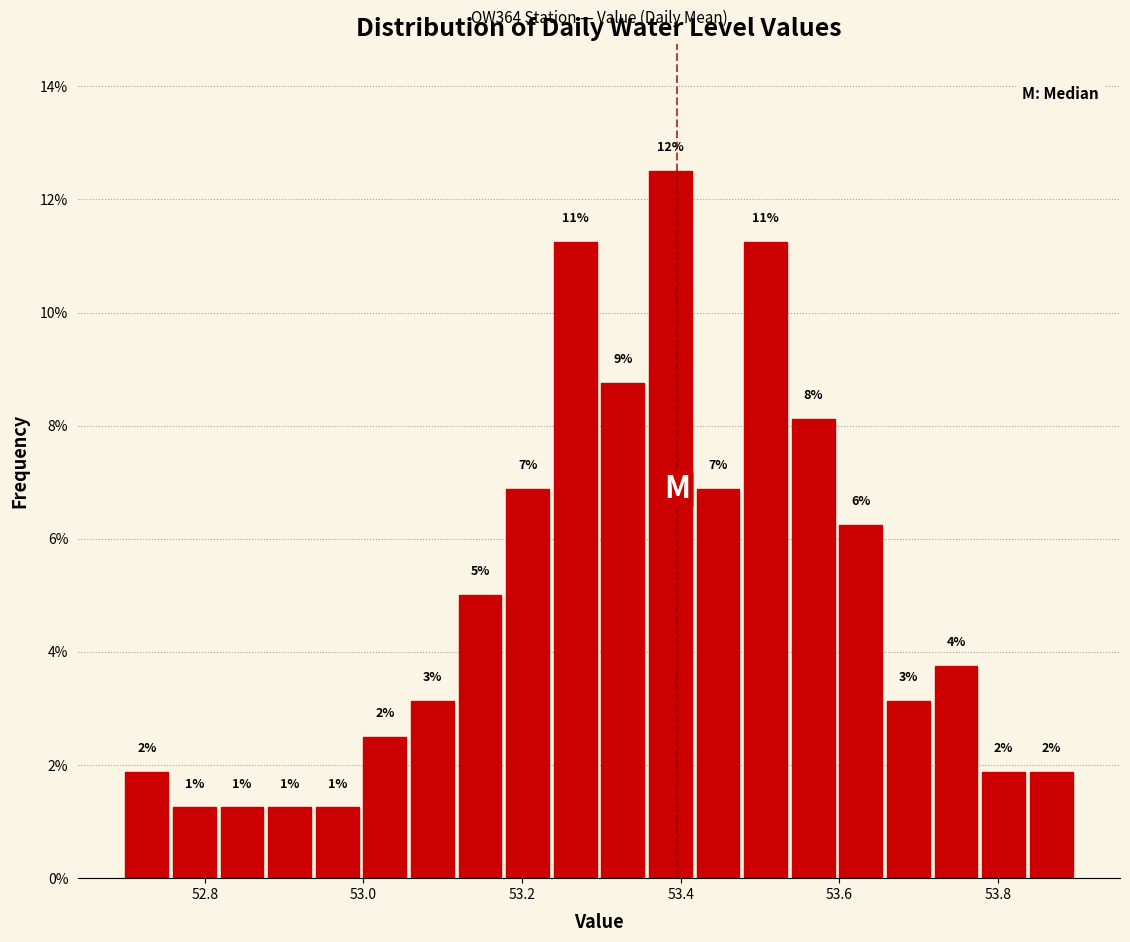

Read against the x-axis, roughly where is the centre of the tallest bar?

53.38